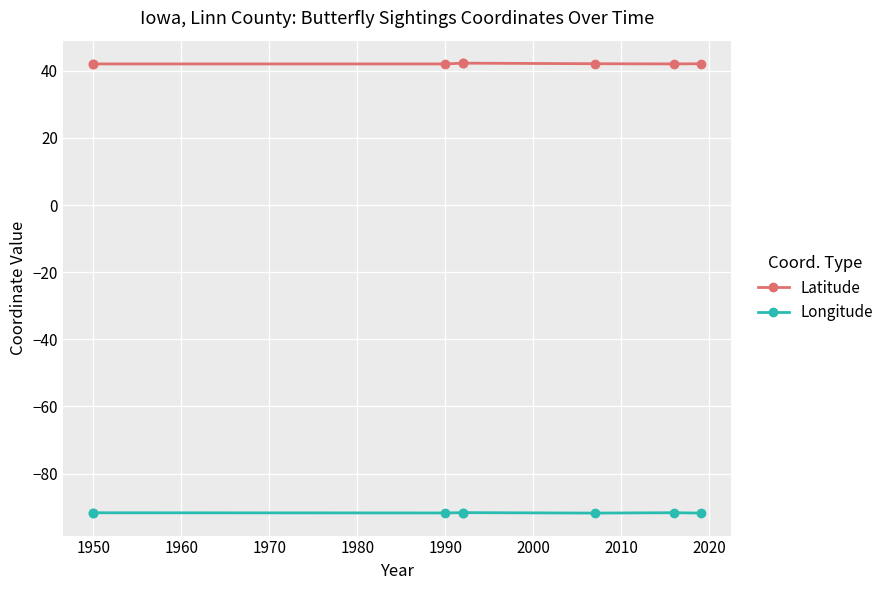

What is the value of the Longitude point at the 2nd from the left?

-91.7